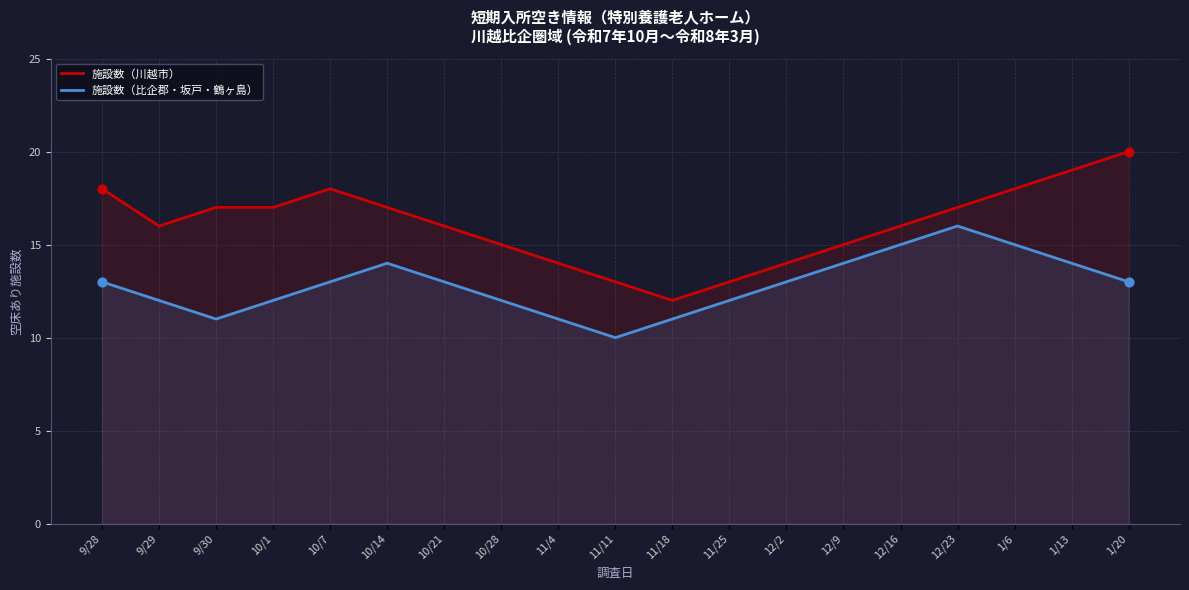

Which series has the widest spread of Y values?

施設数（川越市）